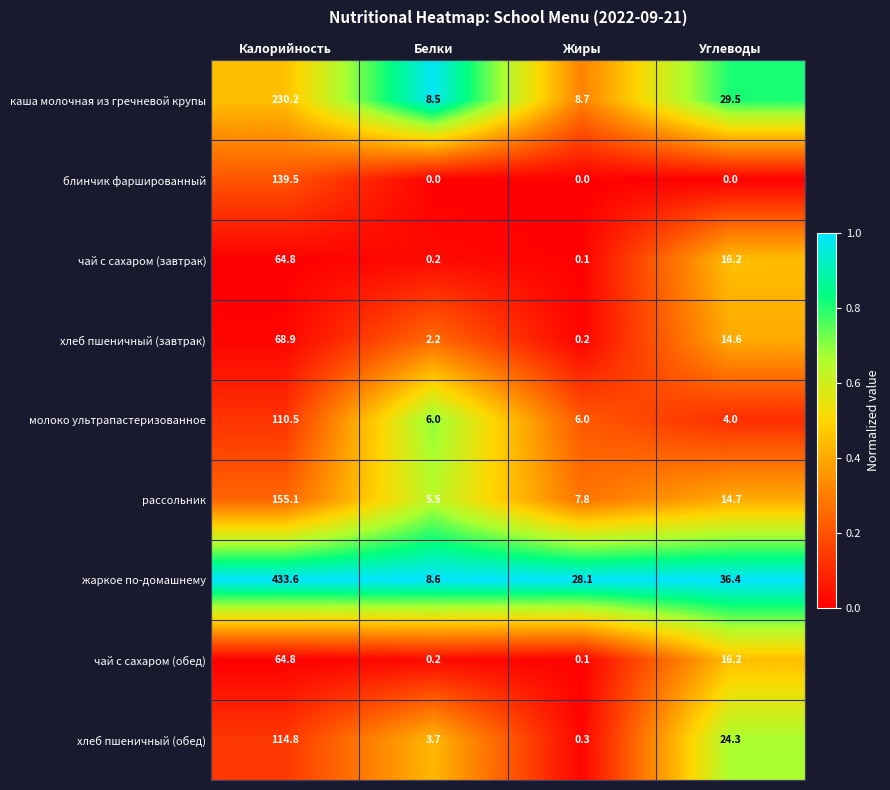

Which series has the widest spread of values?

жаркое по-домашнему